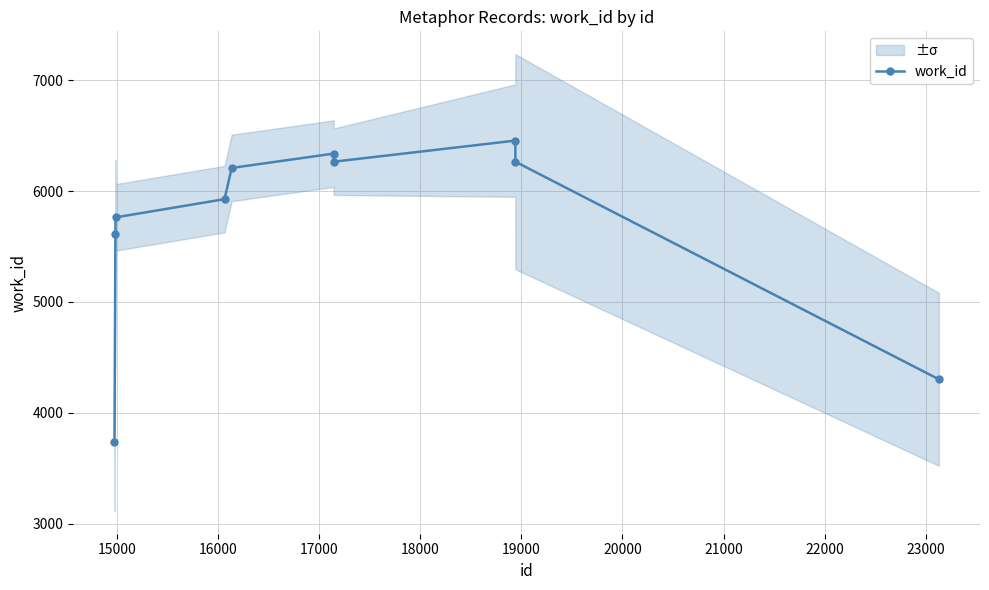

How many data points in work_id are less than 6208?

5